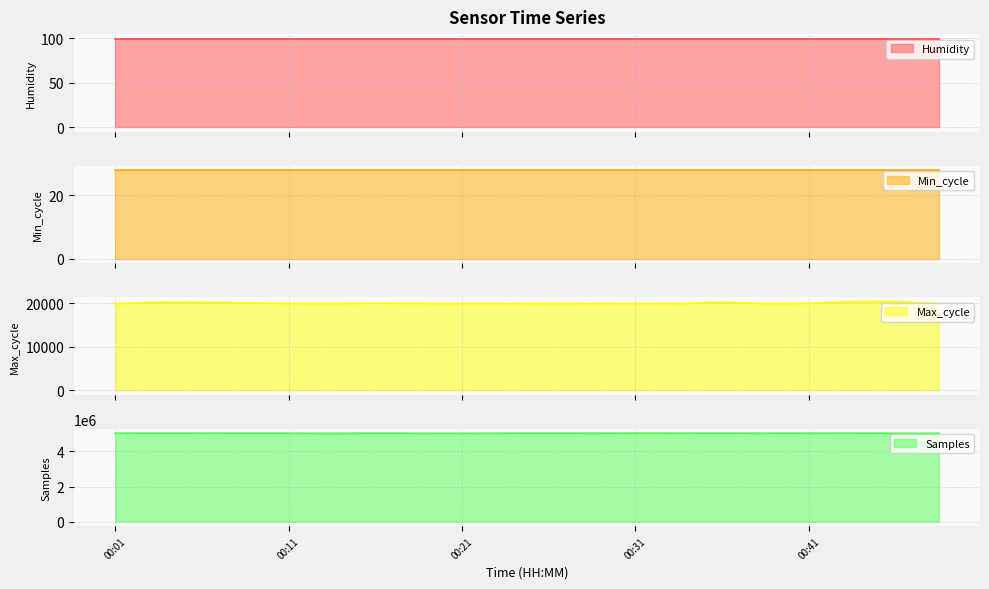

Which series has the largest total across all categories?

Samples